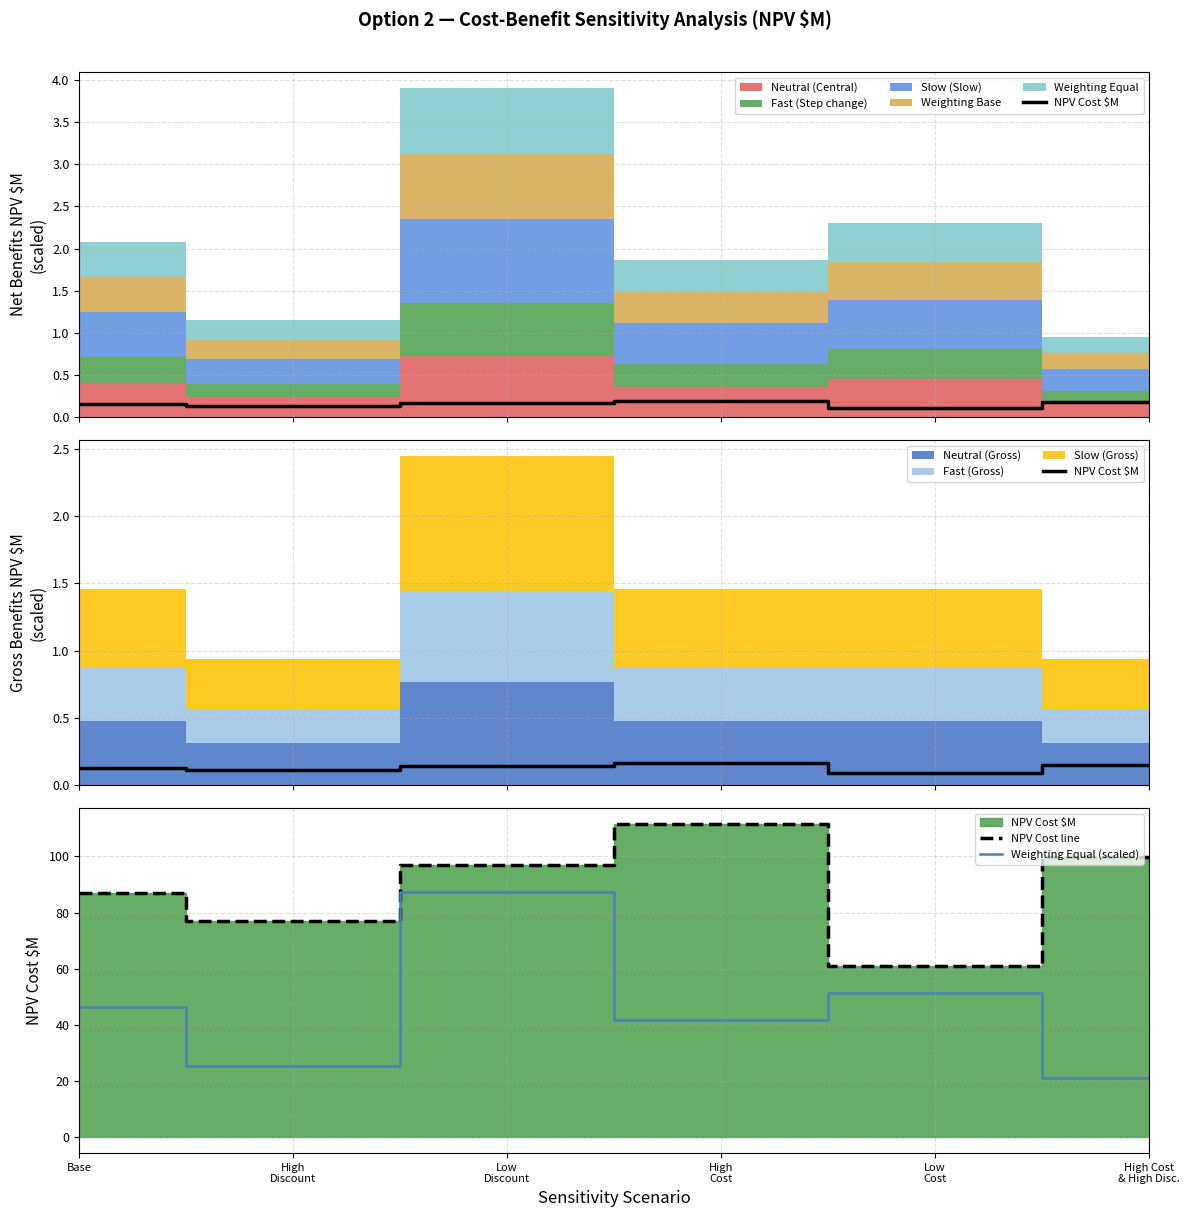

What are all the series names shown in the legend?

NPV Cost $M, NPV Cost line, Weighting Equal (scaled)